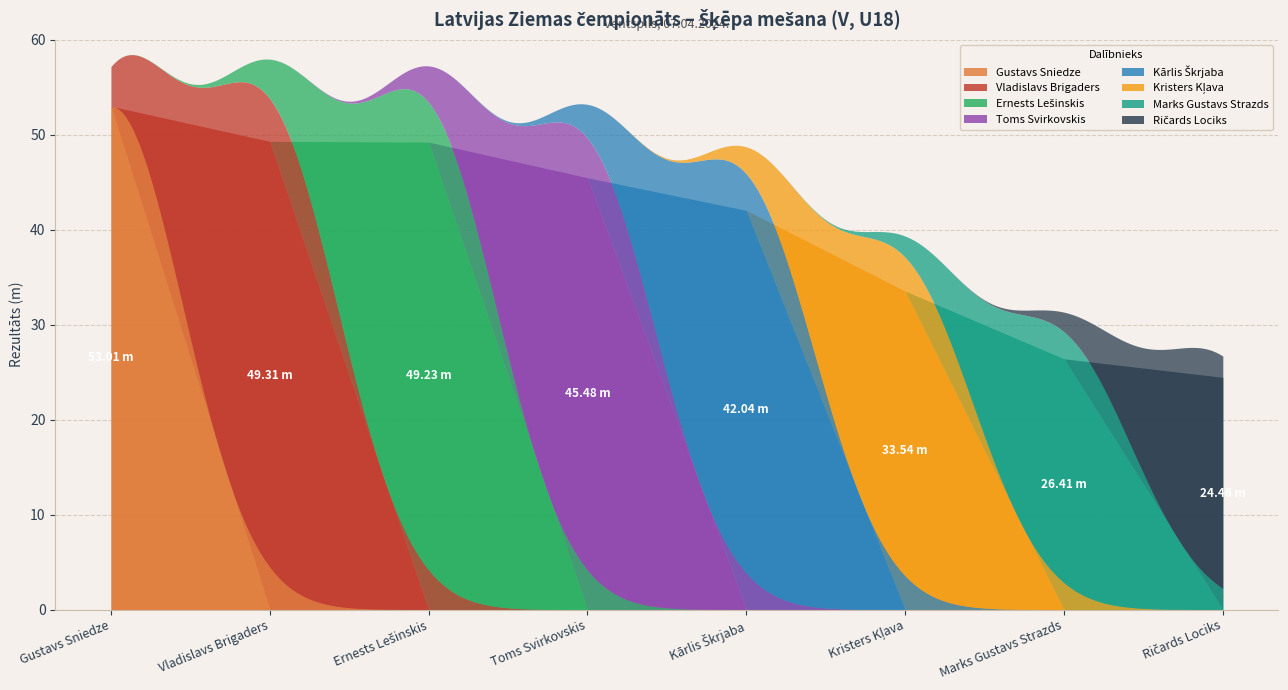

What is the greatest value displayed?

53.0